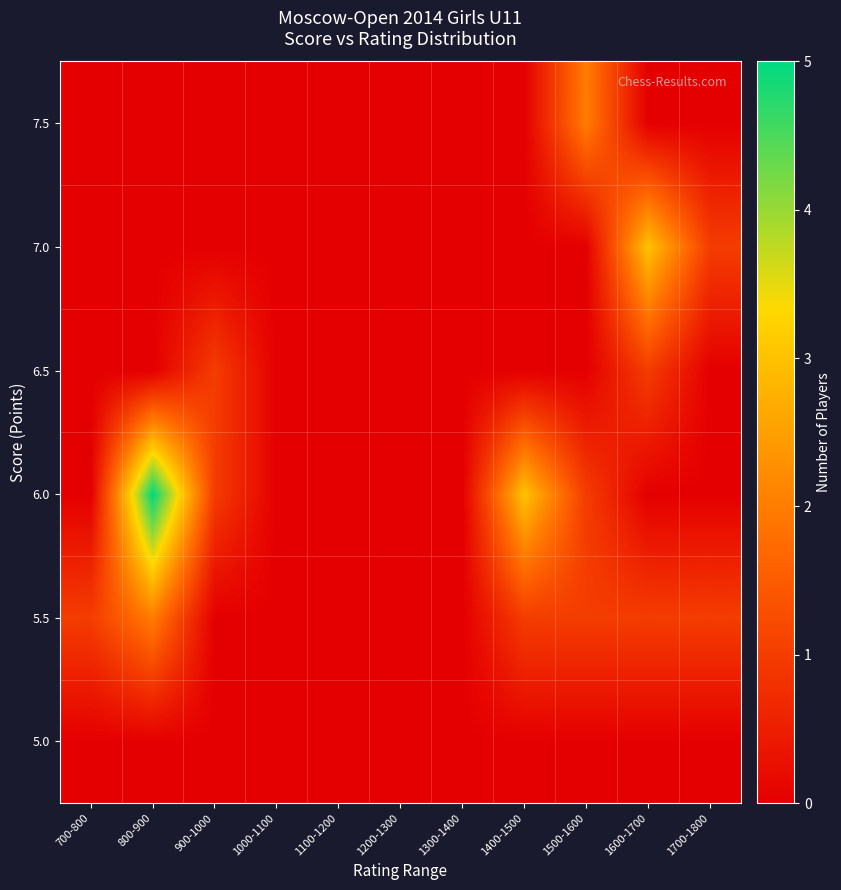

Which label corresponds to the largest value in the chart?

800-900